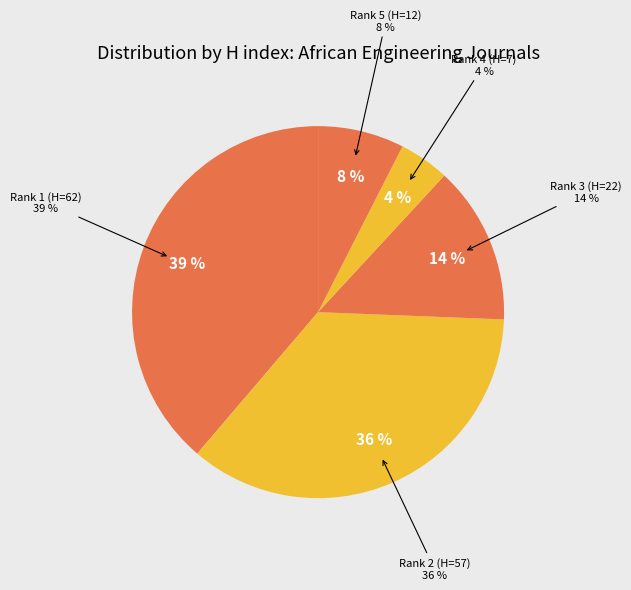

Combined, what portion of the pie is Journal of the Mine Ventilation Society and Transactions of the South African Institute?

11.9%